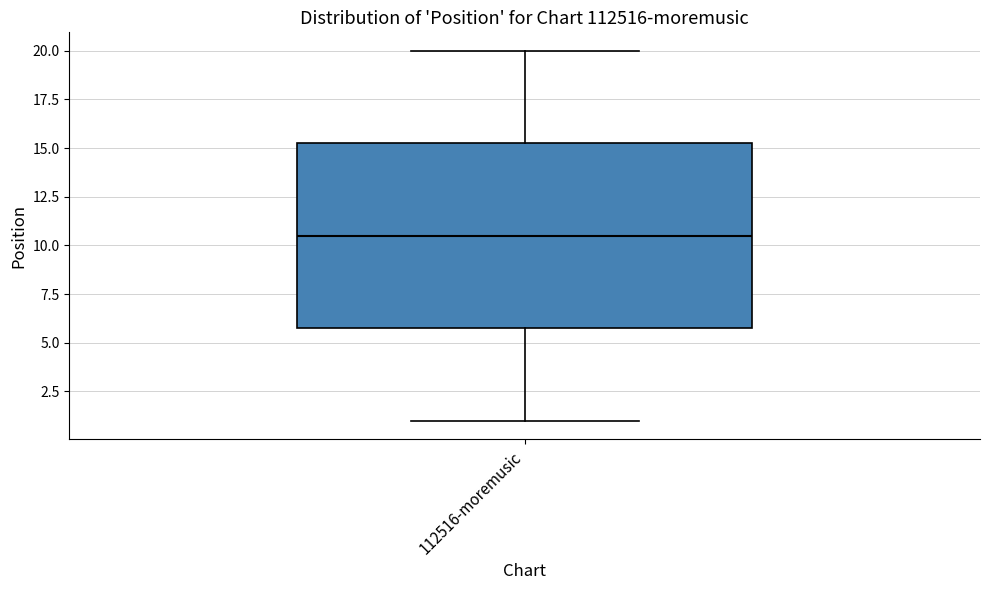

Transcribe this box plot: give where the median line is, the range the box spans, and where the two whiskers end, as read against the y-axis. The values are not printed on the chart, so give them approximately, as read against the axis.

median 10.5, box 6.0 to 15.5, whiskers 1.0 to 20.0